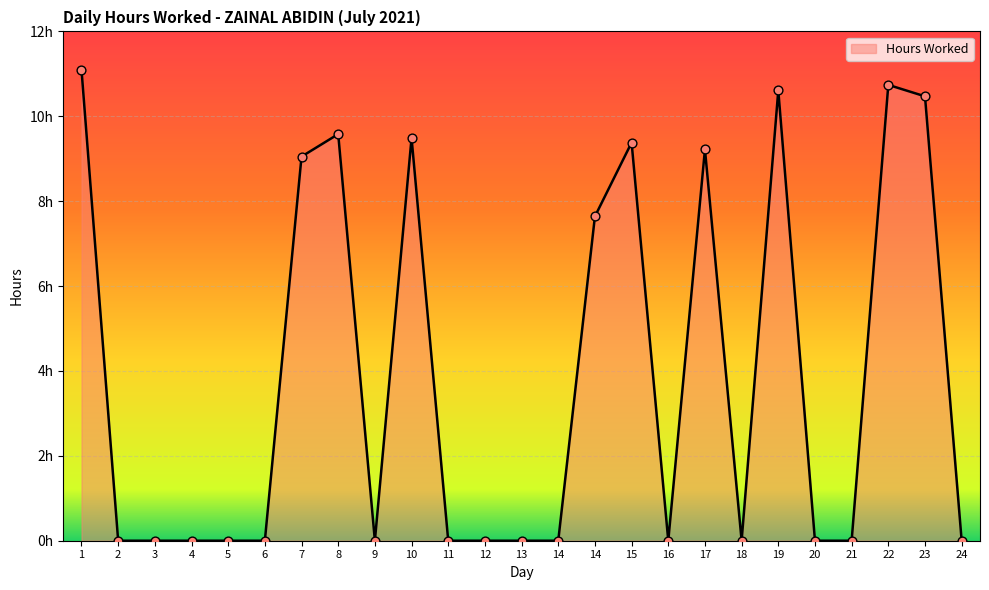

Is this an area chart (filled region under the line)?

Yes